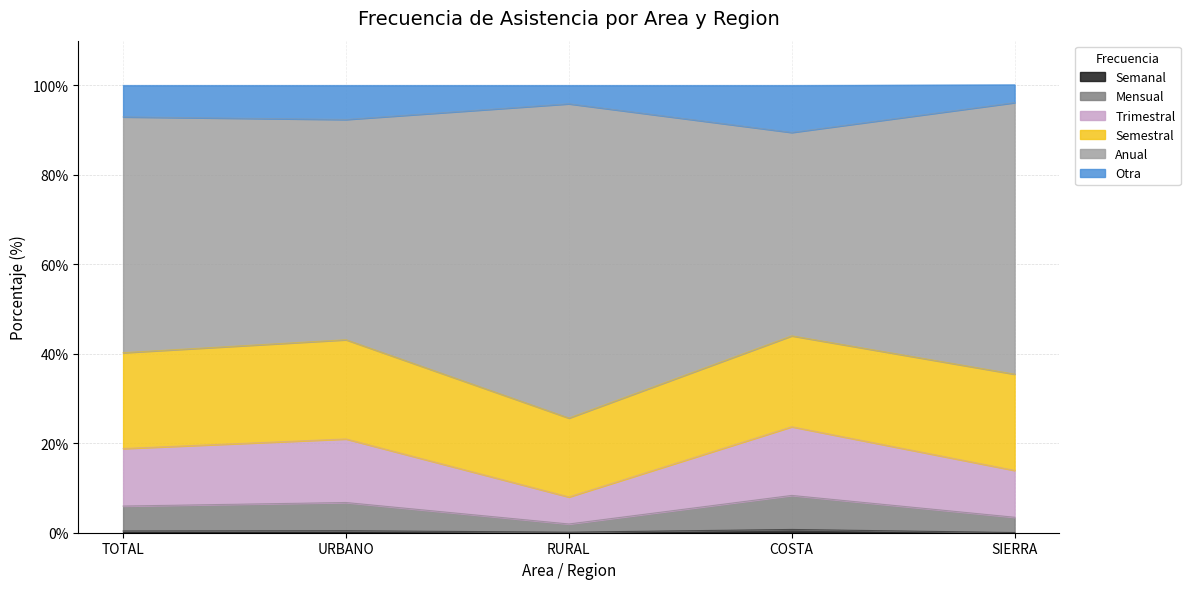

How many lines are shown in the chart?

6